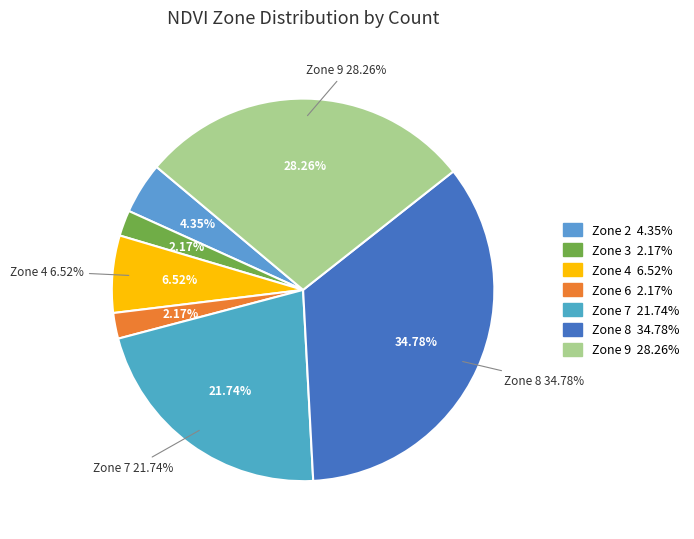

What percentage is the 2 slice, to the nearest percent?

4%